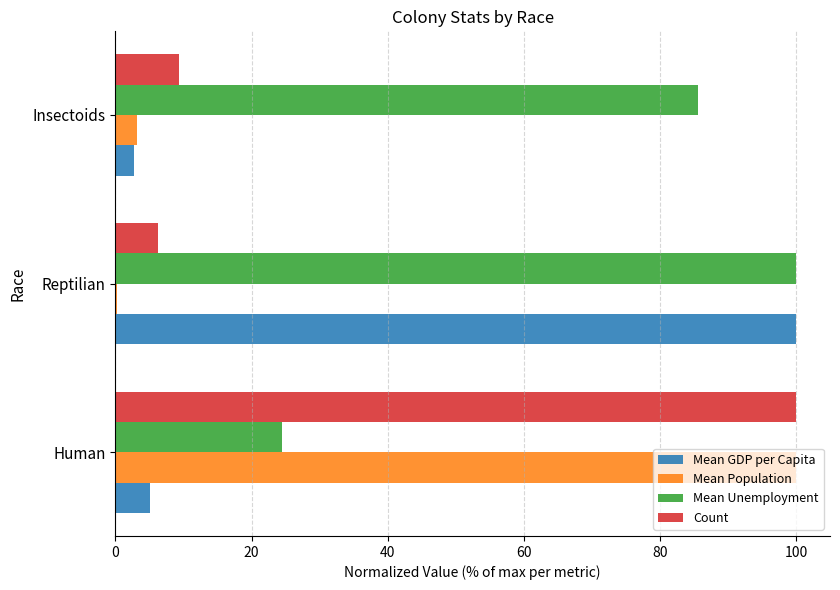

Which series has the largest range (max minus min)?

Mean Population